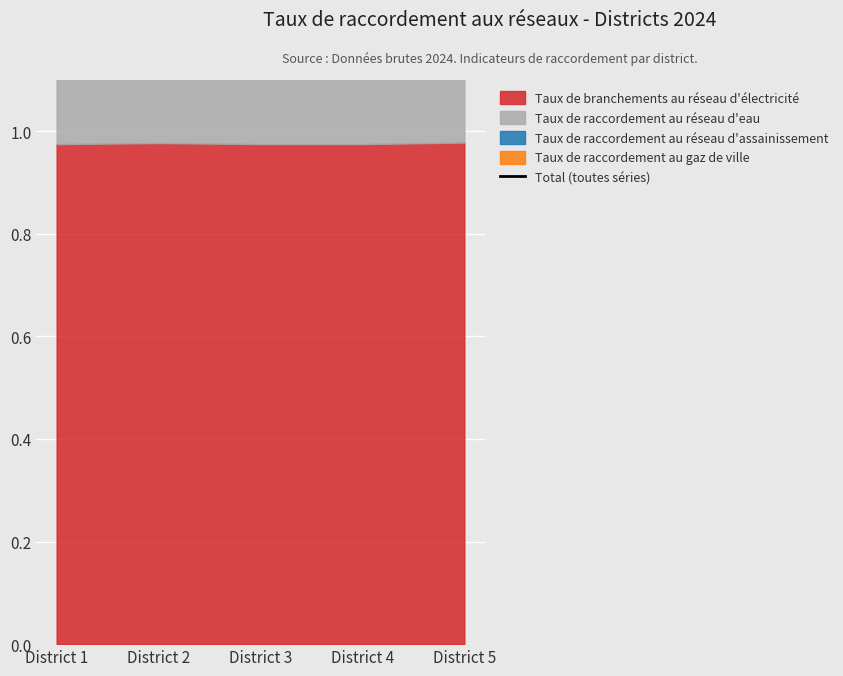

True or false: Taux de branchements au réseau d'électricité has a value of 0.4 at District 4.

False